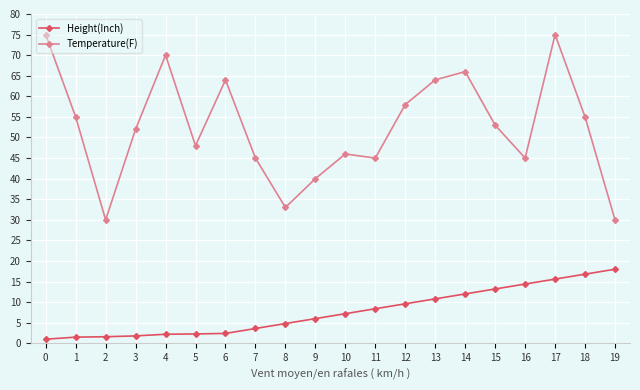

Is it true that Temperature(F) equals 100.4 at 17?

False